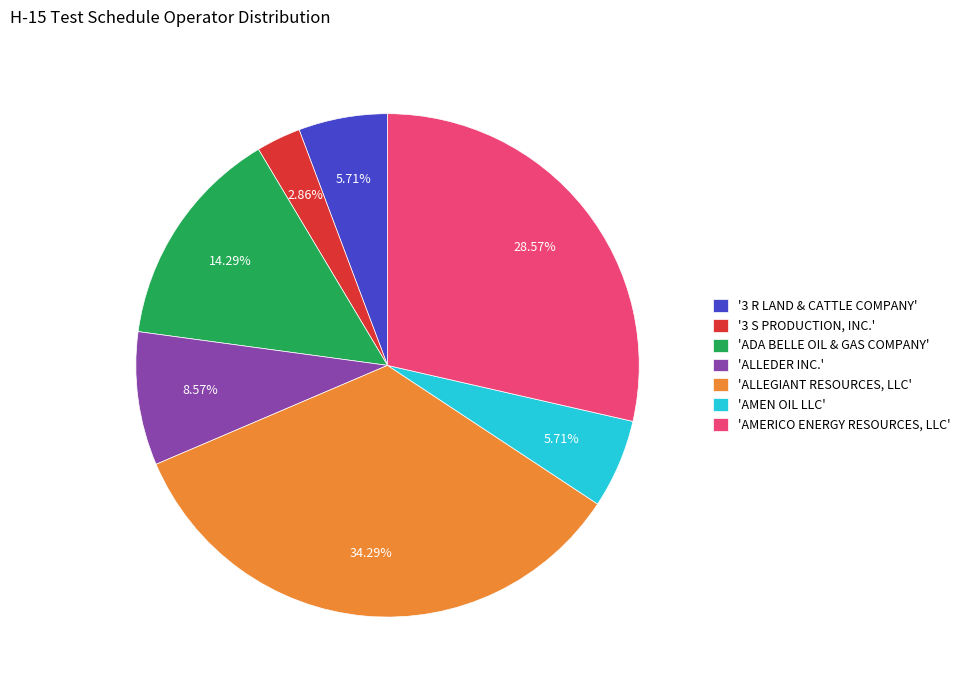

Combined, do 'ALLEGIANT RESOURCES, LLC' and '3 S PRODUCTION, INC.' account for over 50%?

No